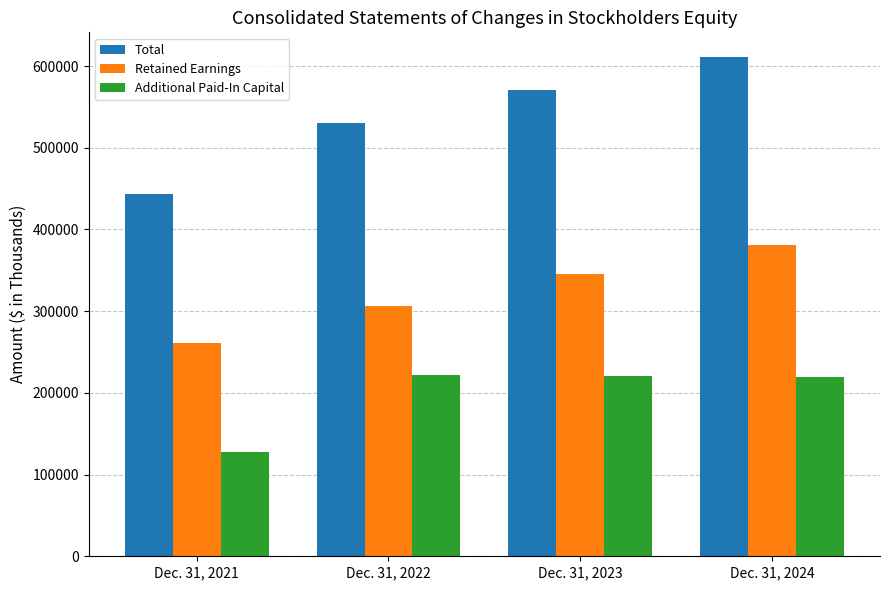

What is the difference between the Retained Earnings values at Dec. 31, 2023 and Dec. 31, 2022?

39024